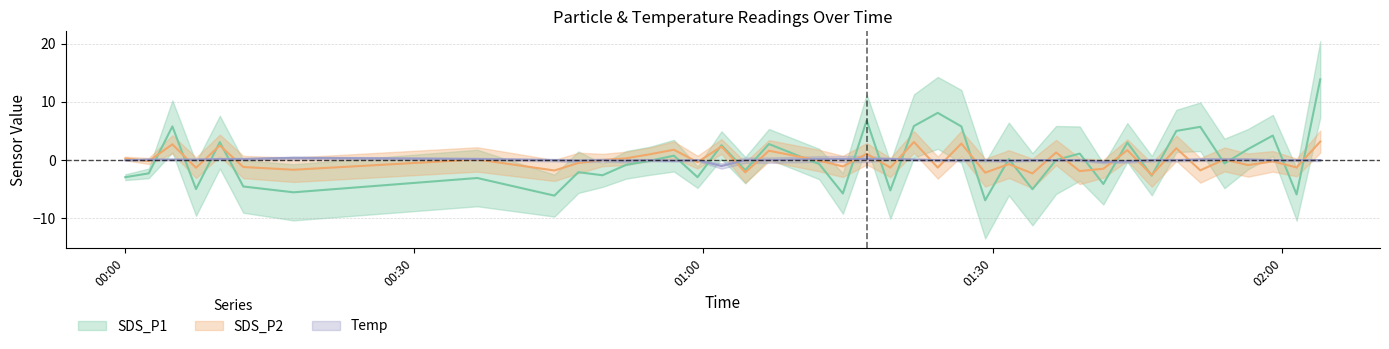

At how many categories does at least one series exceed 0?

31